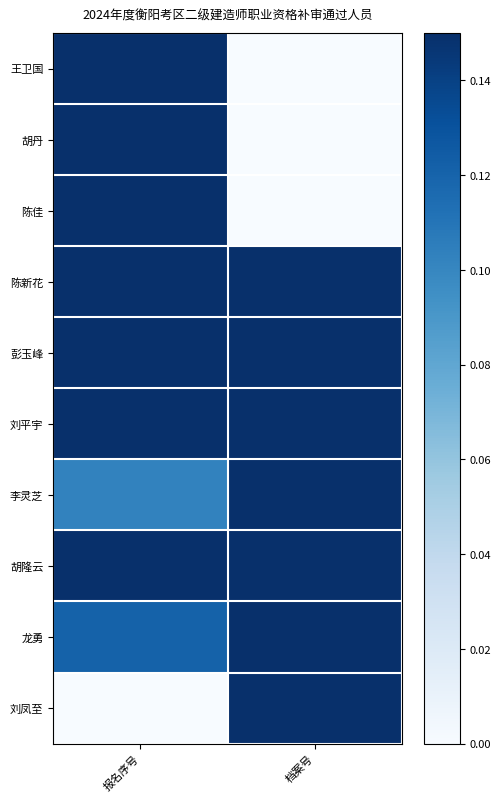

Which series has the largest range (max minus min)?

刘凤至